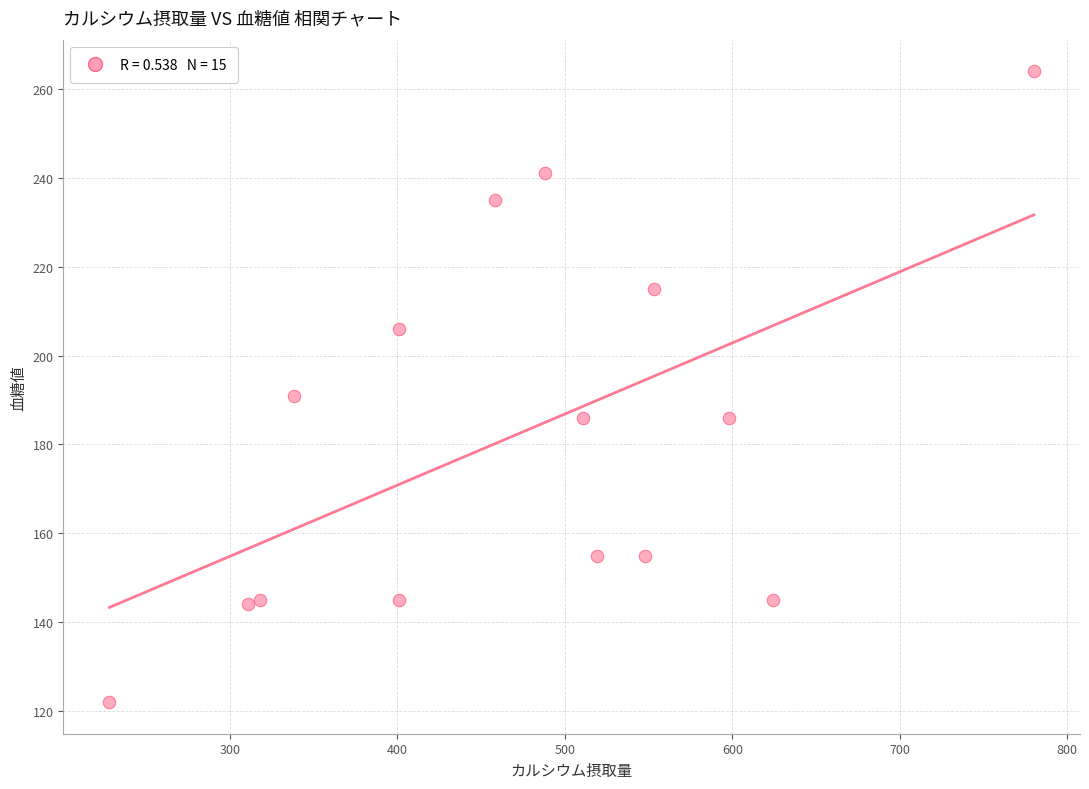

What is the range of X values (max minus min)?

552